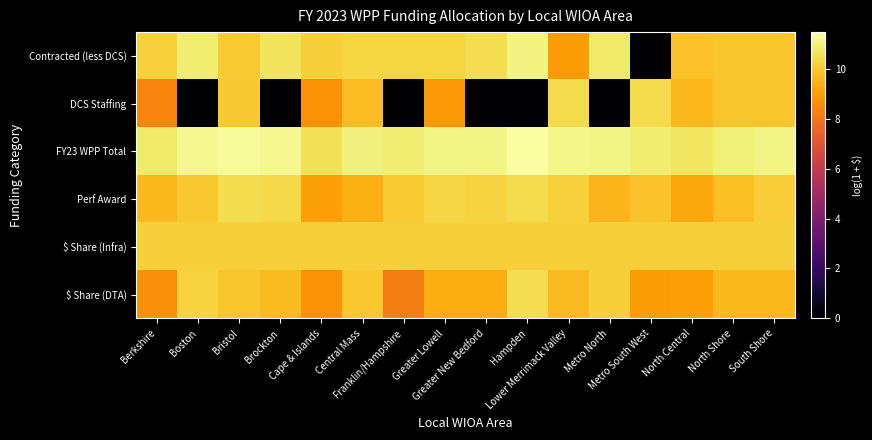

At how many categories does at least one series exceed 0?

16